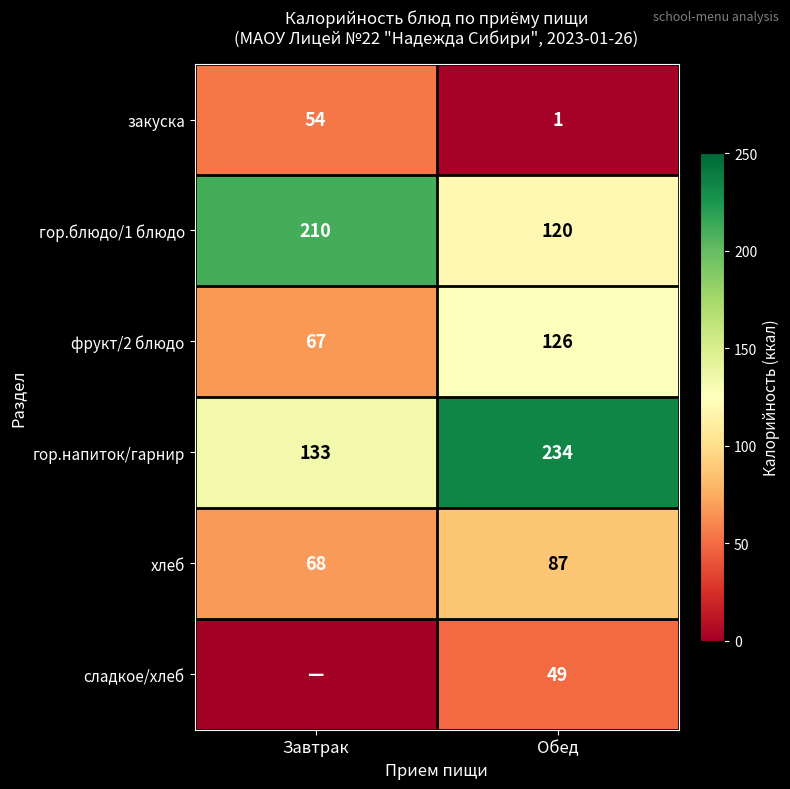

The закуска series shows 2 at Обед. True or false?

False